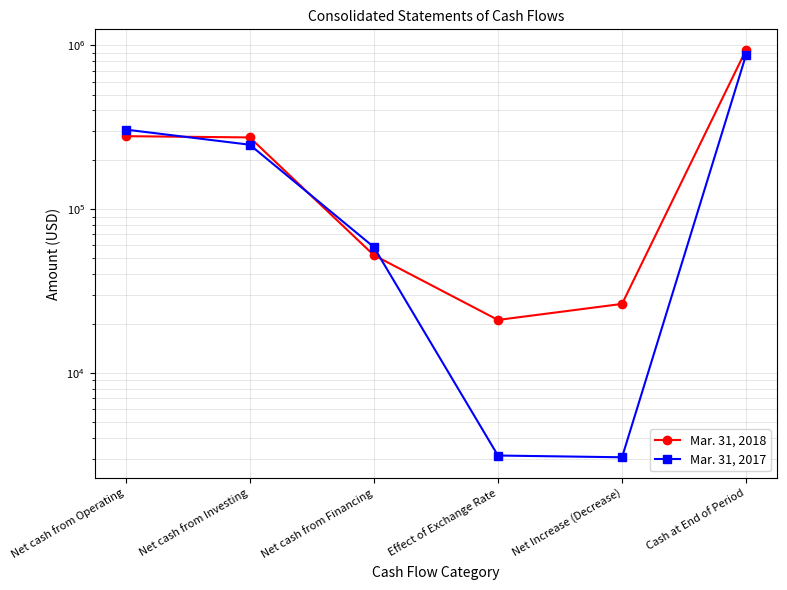

How many data points does each series have?

6